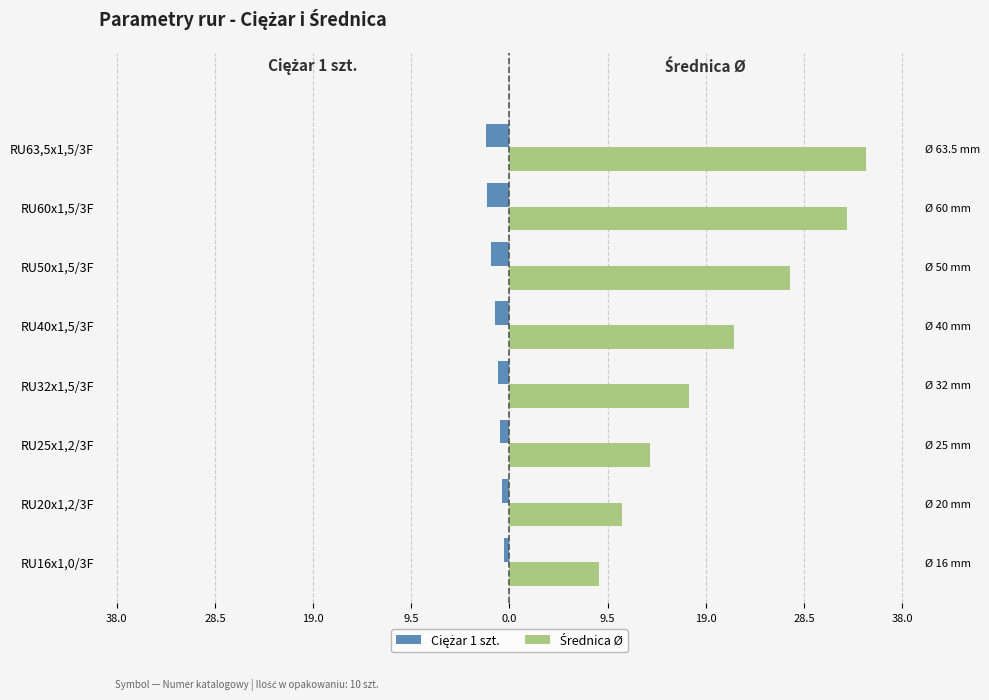

How many bars are there in total?

16